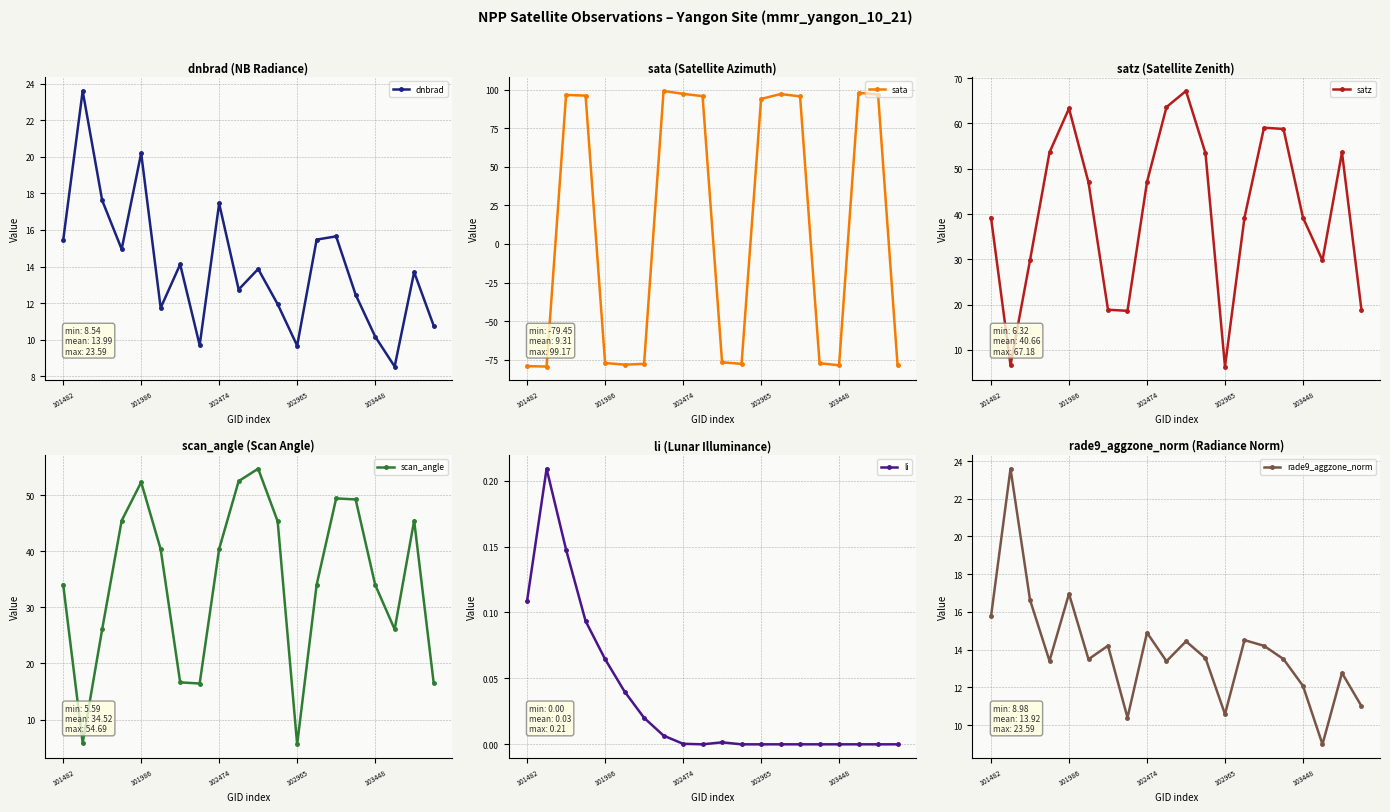

In dnbrad, how many points are lower than both neighbors (excluding endpoints)?

6